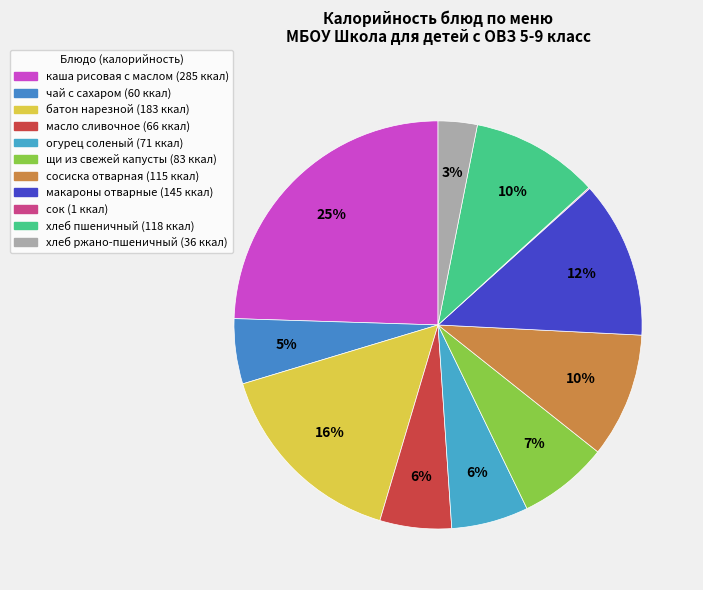

Does батон нарезной represent more than half of the total?

No